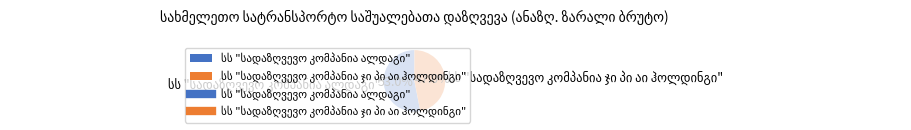

Does any single category account for the majority?

Yes